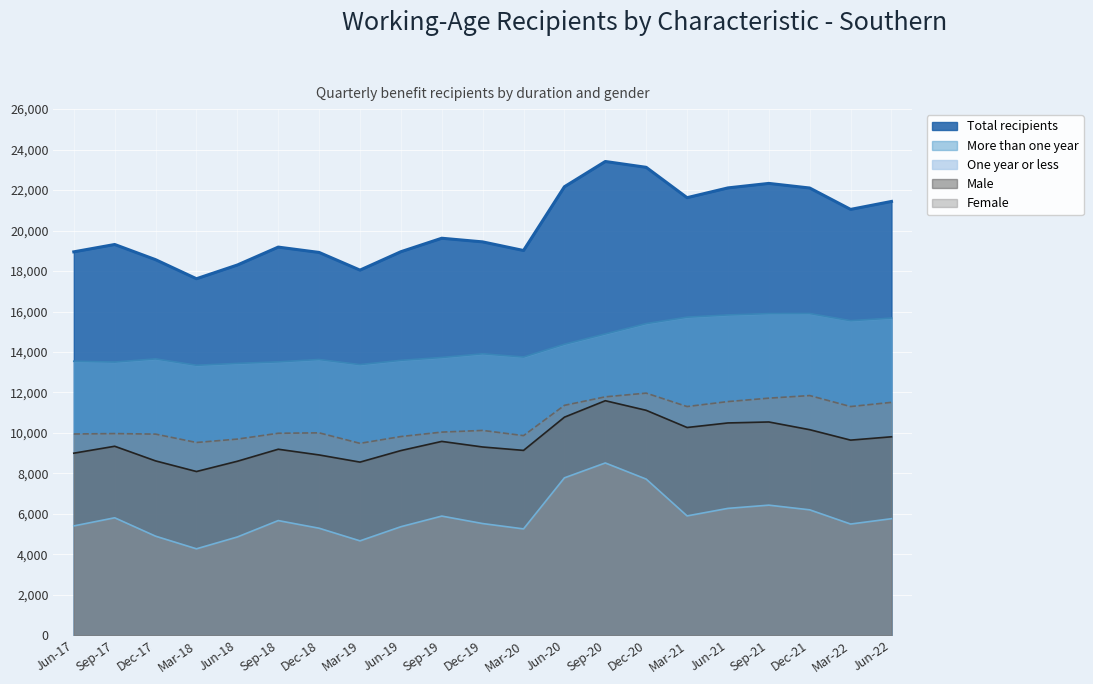

What position from the left is Mar-18?

4